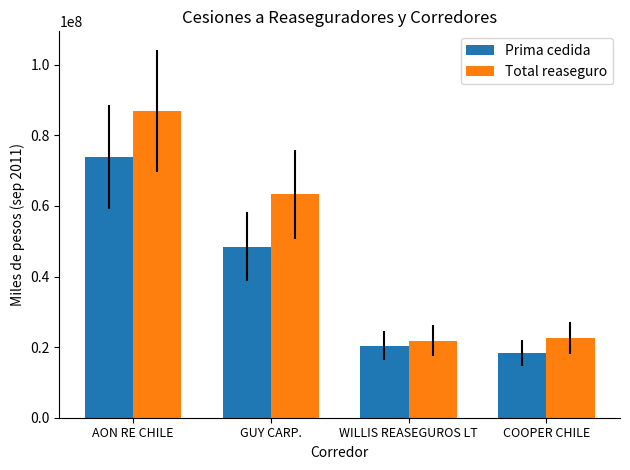

Is it true that Total reaseguro equals 6393781 at WILLIS REASEGUROS LT?

False